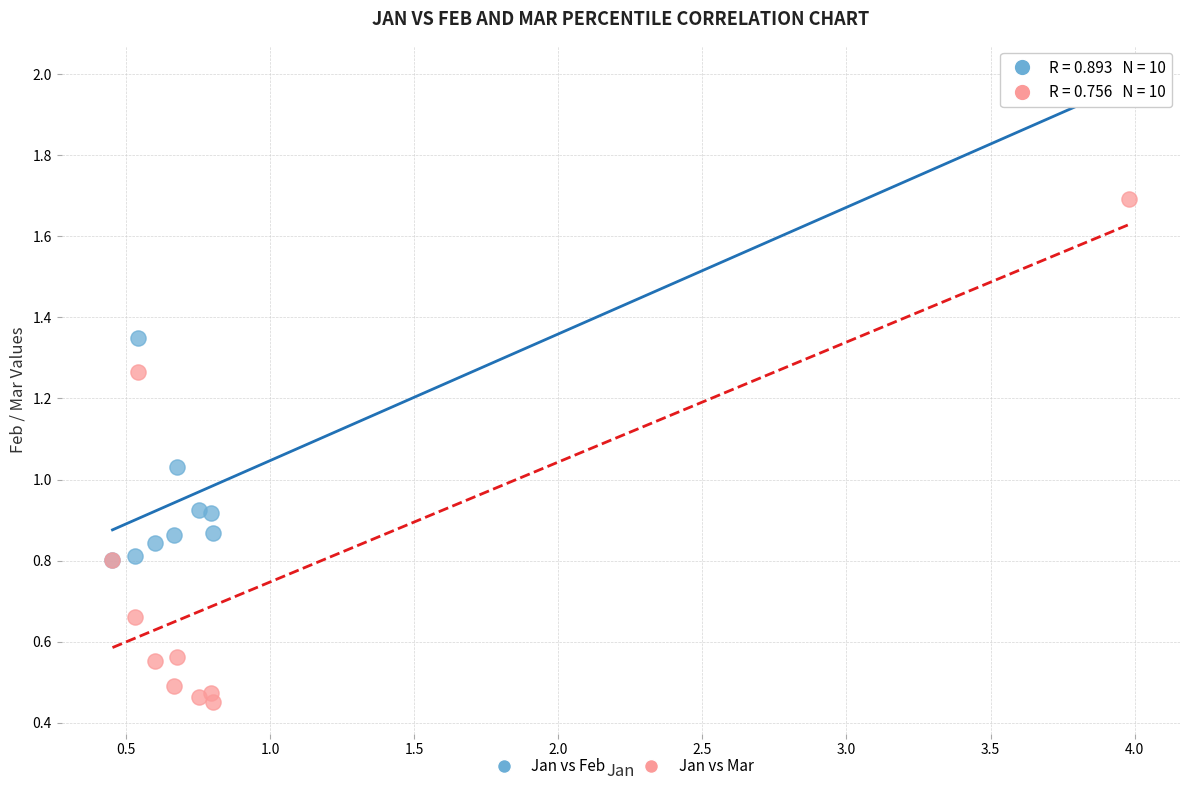

Which series reaches the maximum Y coordinate?

Jan vs Feb